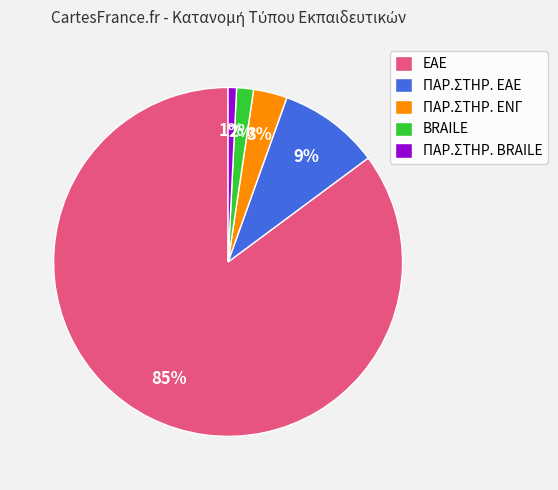

Is it true that ΠΑΡ.ΣΤΗΡ. ΕΝΓ is 9% of the pie?

False